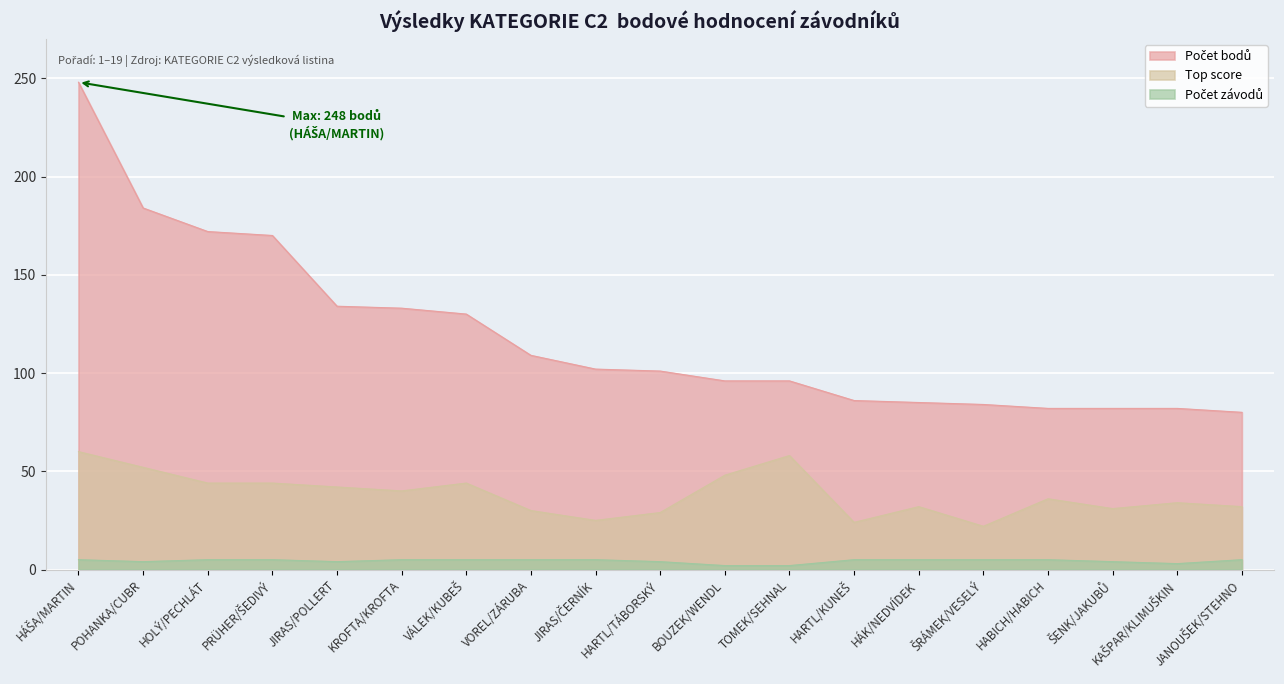

How many values in the Počet závodů series are below 5?

7